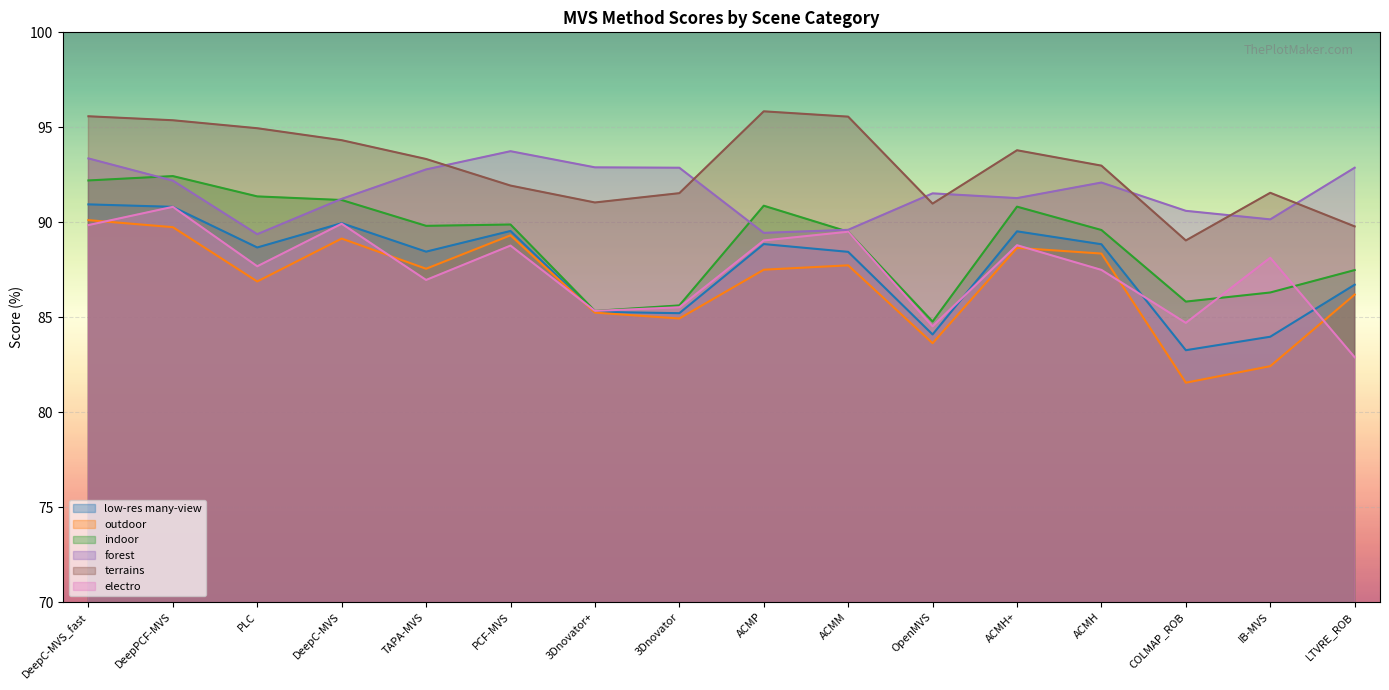

What position from the right is DeepC-MVS?

13